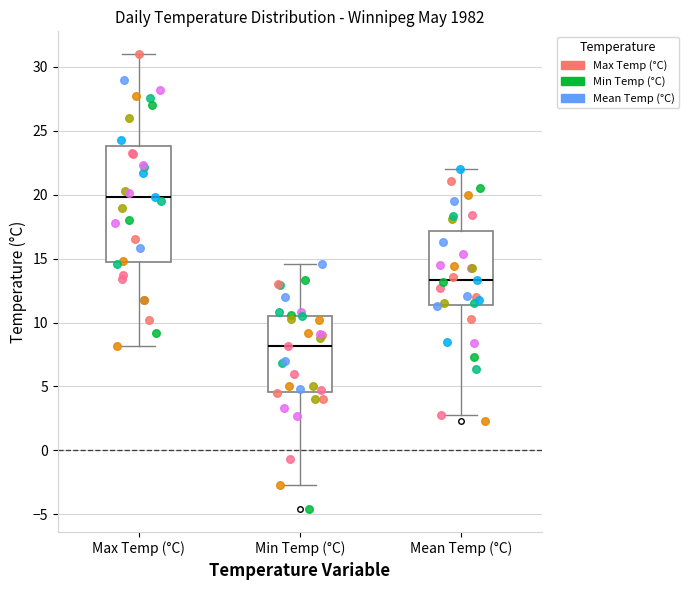

Which box has the highest median line?

Max Temp (°C)